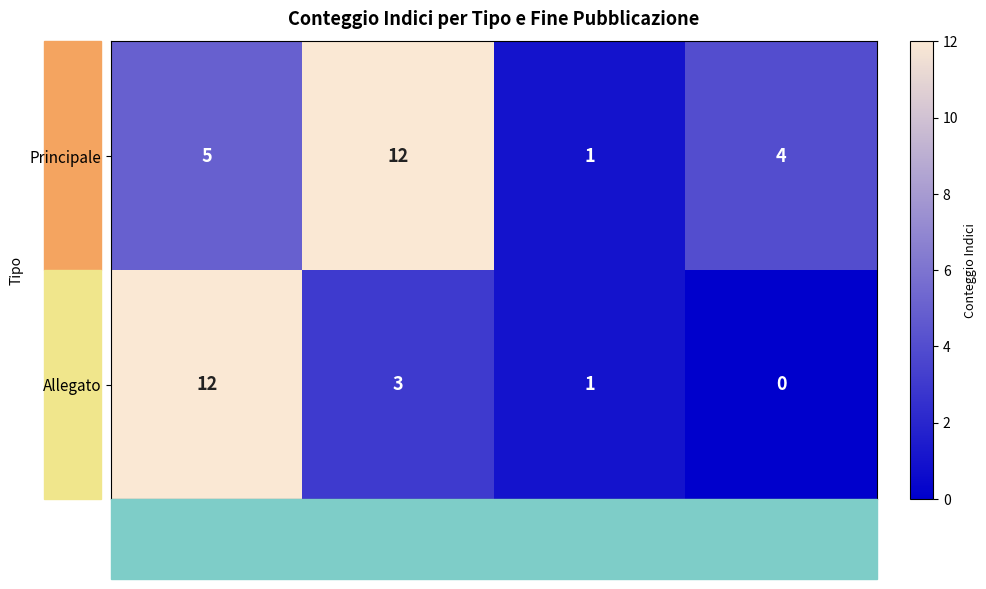

Rank the series at 01/01/2027 from highest to lowest value.

Principale, Allegato